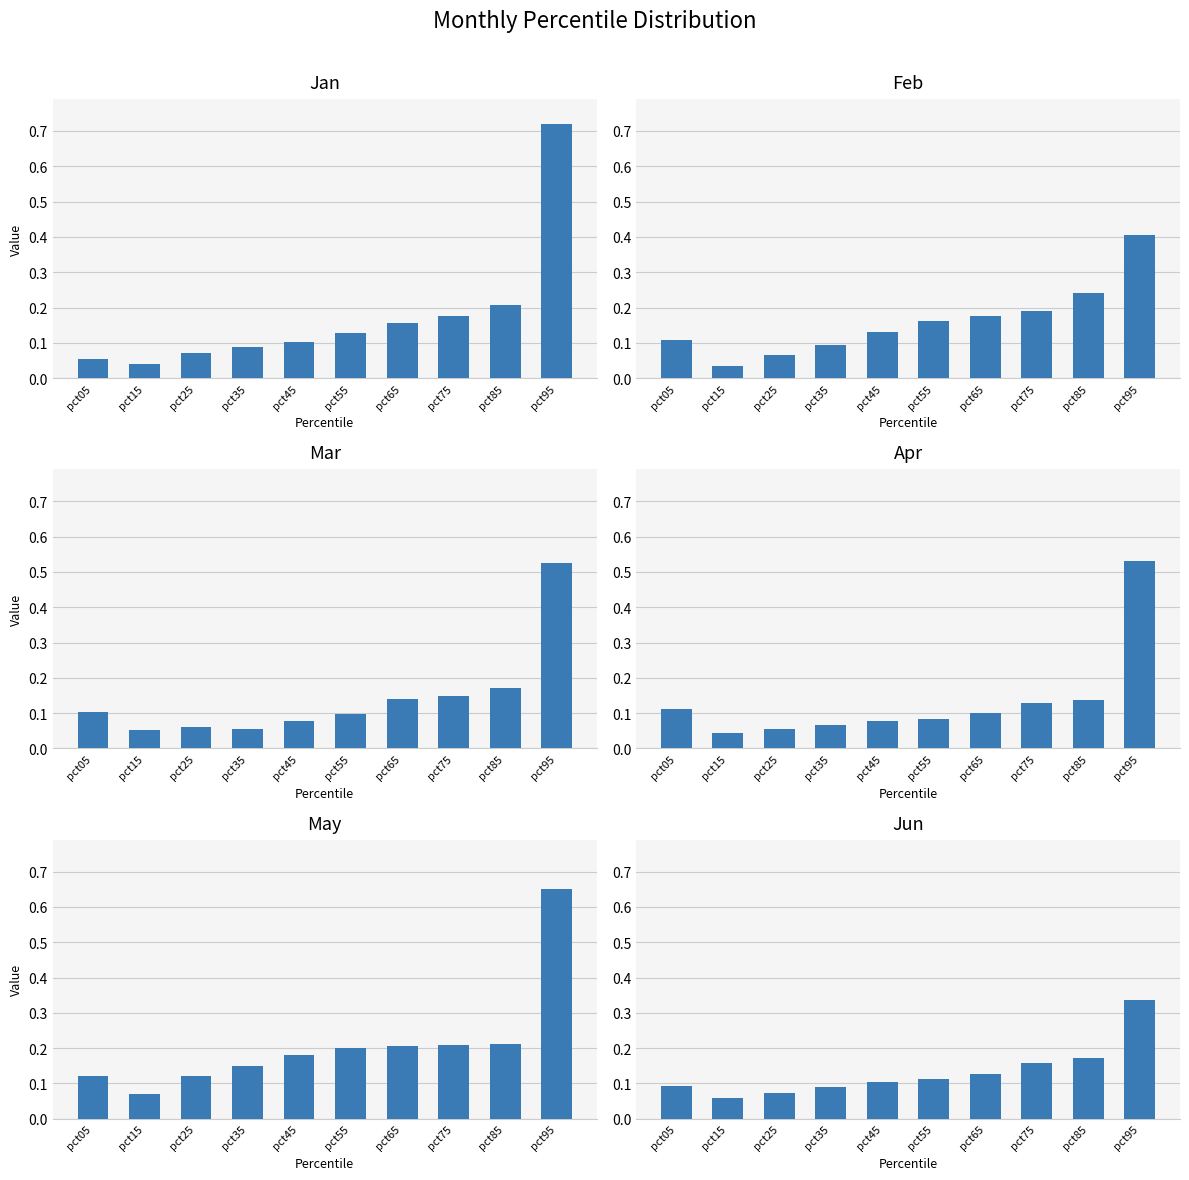

How many bars are there in total?

60